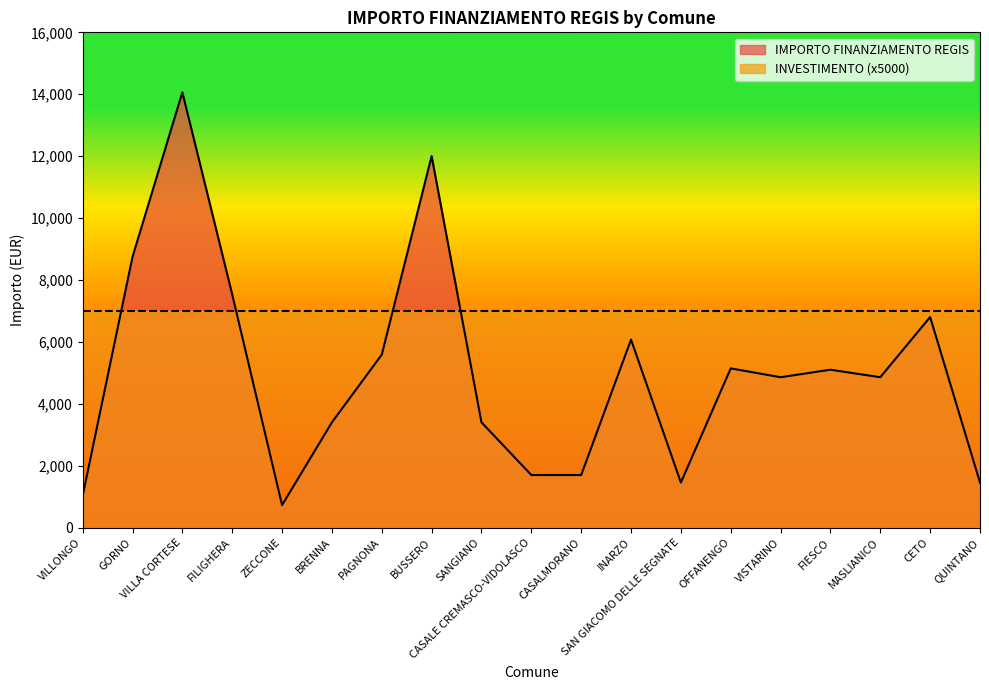

True or false: the data has more than 0 interior local peaks.

True